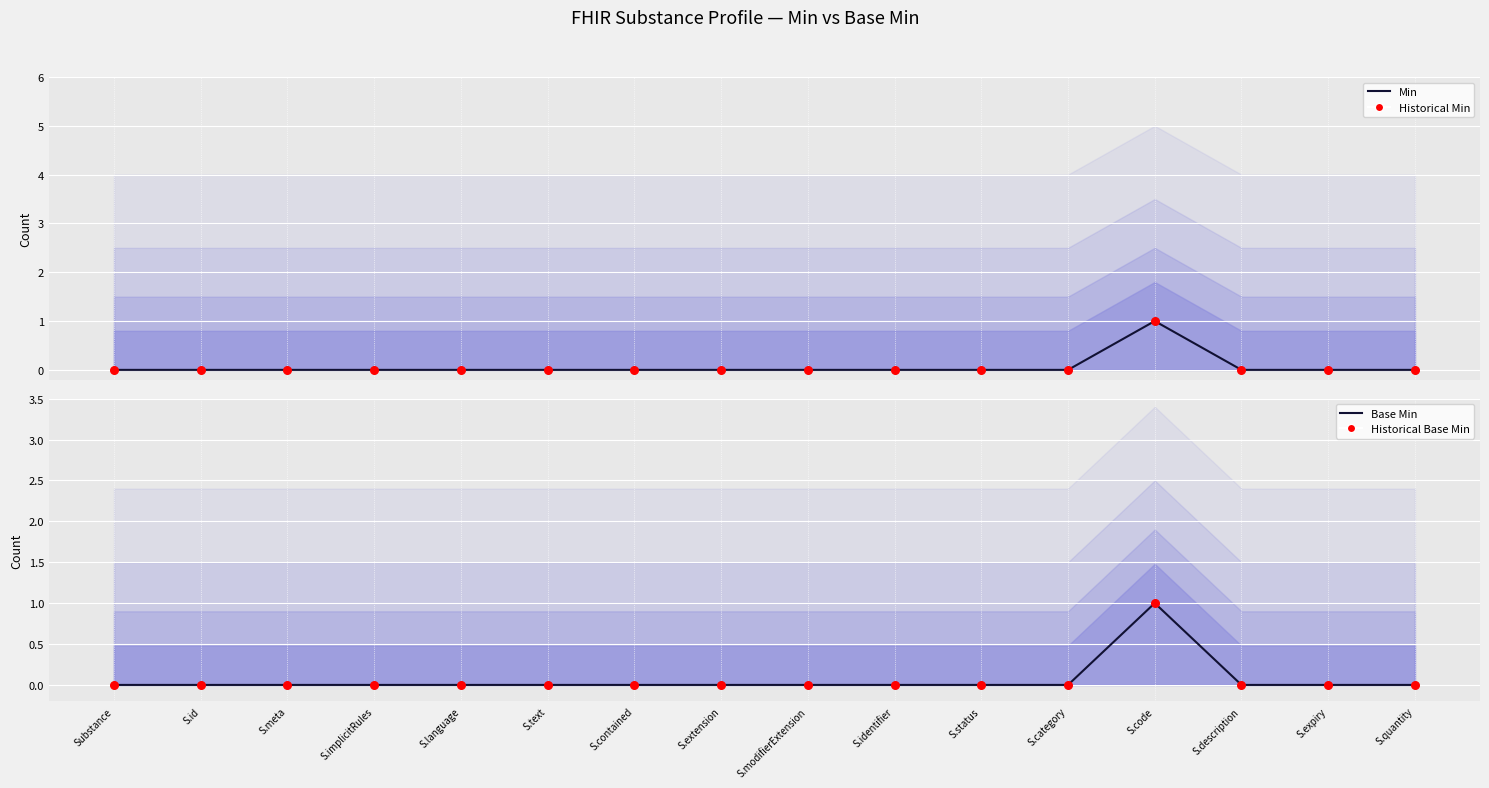

Which series reaches the maximum Y coordinate?

Min